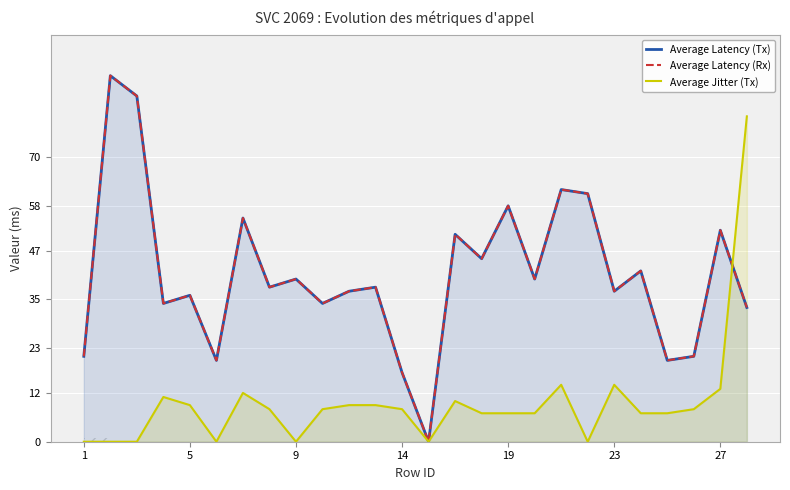

What are all the series names shown in the legend?

Average Latency (Tx), Average Latency (Rx), Average Jitter (Tx)